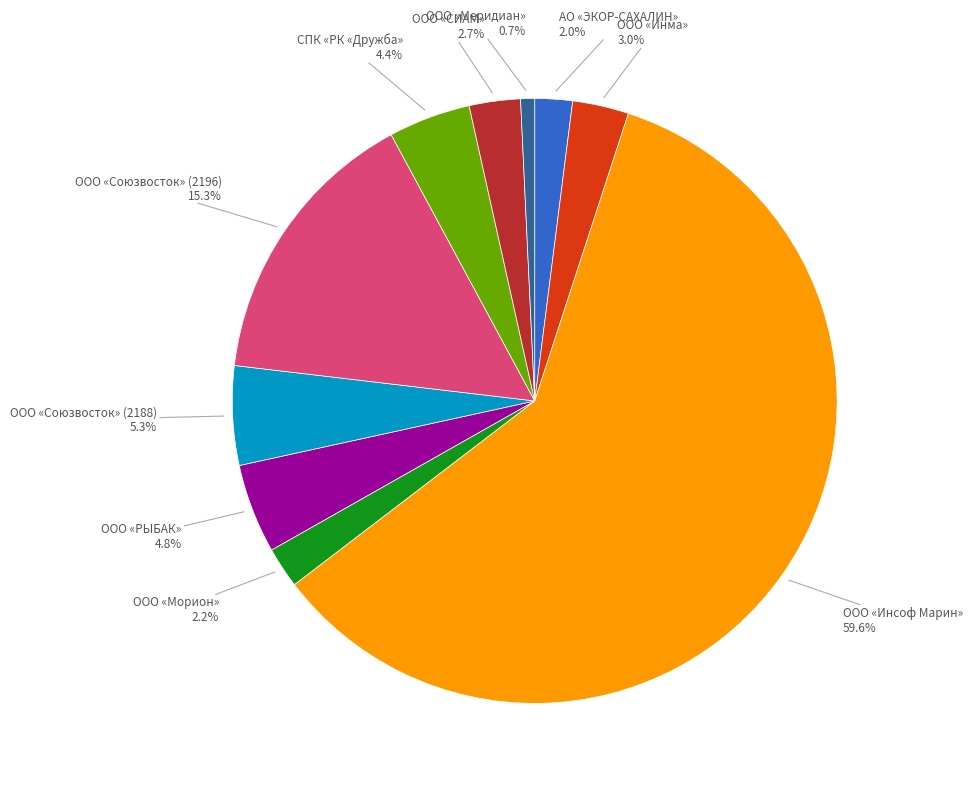

Does any single category account for the majority?

Yes